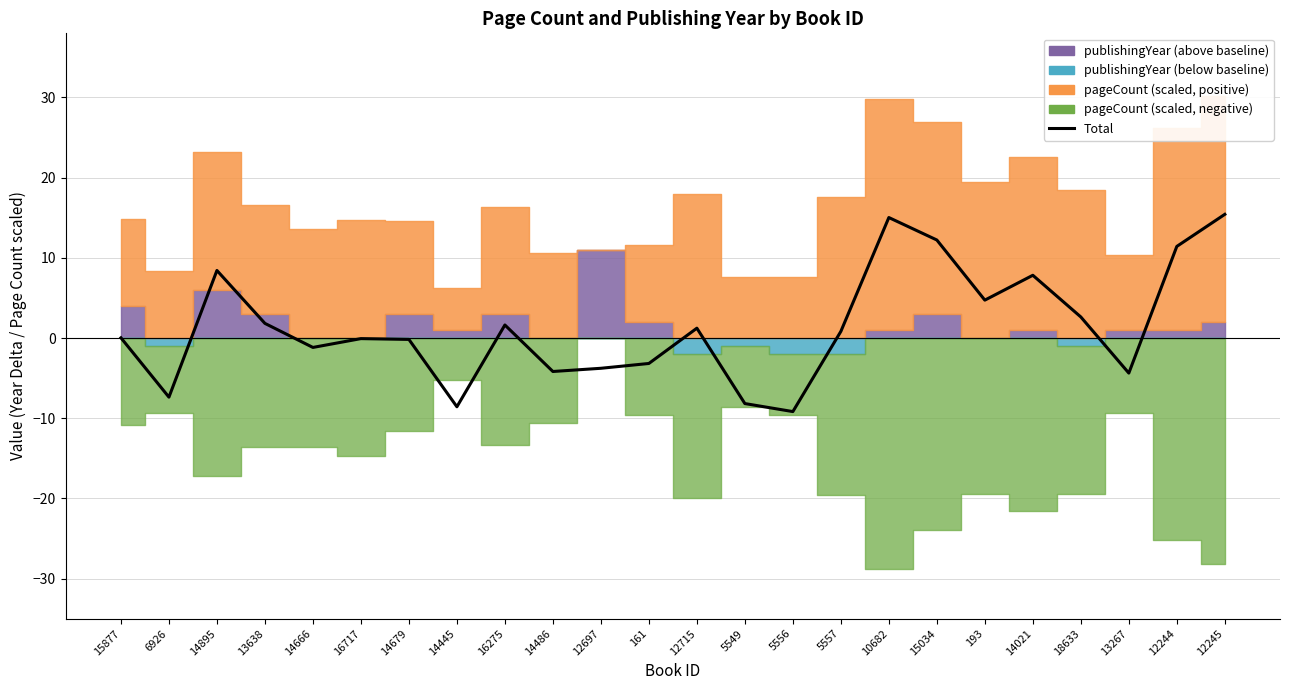

What is the minimum value shown in the chart?

-9.2